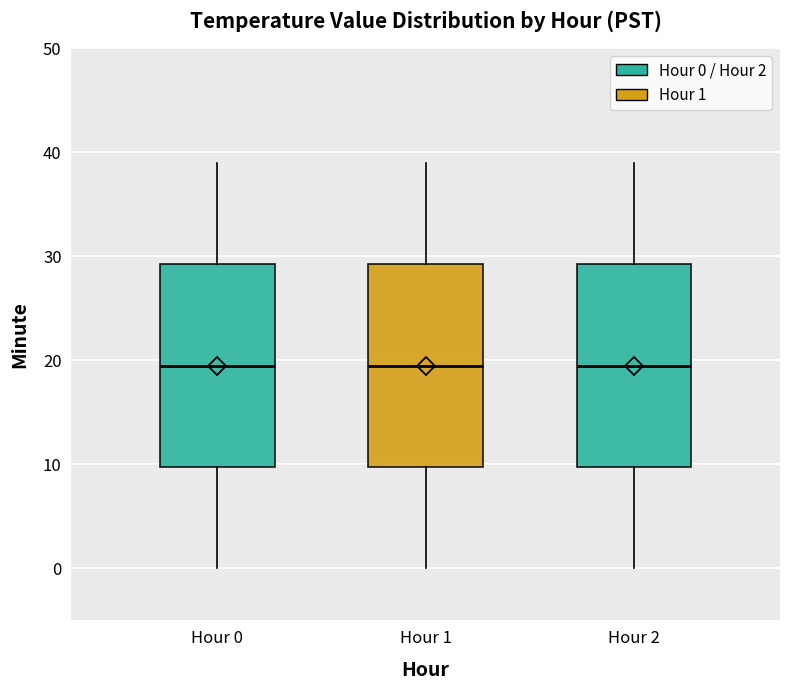

Reading left to right, transcribe this box plot: for each box, give where its median line is, the range the box spans, and where its two whiskers end, as read against the y-axis. The values are not printed on the chart, so give them approximately, as read against the axis.

Hour 0: median 20, box 10 to 29, whiskers 0 to 39
Hour 1: median 20, box 10 to 29, whiskers 0 to 39
Hour 2: median 20, box 10 to 29, whiskers 0 to 39